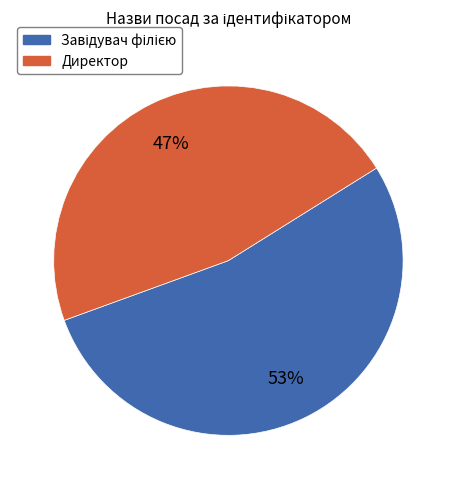

What percentage is the Директор slice, to the nearest percent?

47%